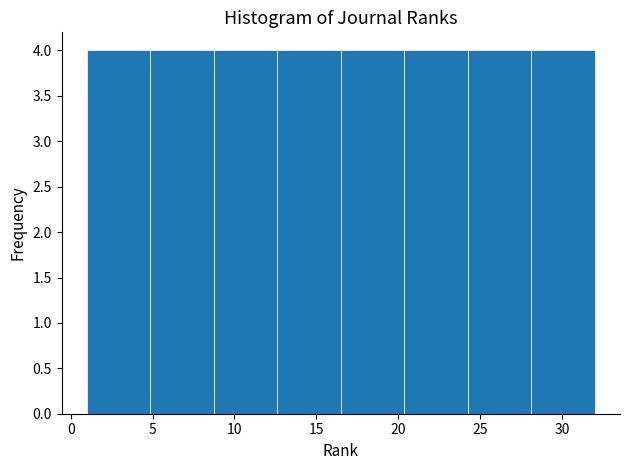

Reading left to right, list every bar in this chart as the range it spans on the x-axis followed by its height. Neither the bar edges nor the heights are printed on the chart, so give them approximately, as read against the axes.

1.0 to 5.0: 4
5.0 to 9.0: 4
9.0 to 12.5: 4
12.5 to 16.5: 4
16.5 to 20.5: 4
20.5 to 24.5: 4
24.5 to 28.0: 4
28.0 to 32.0: 4